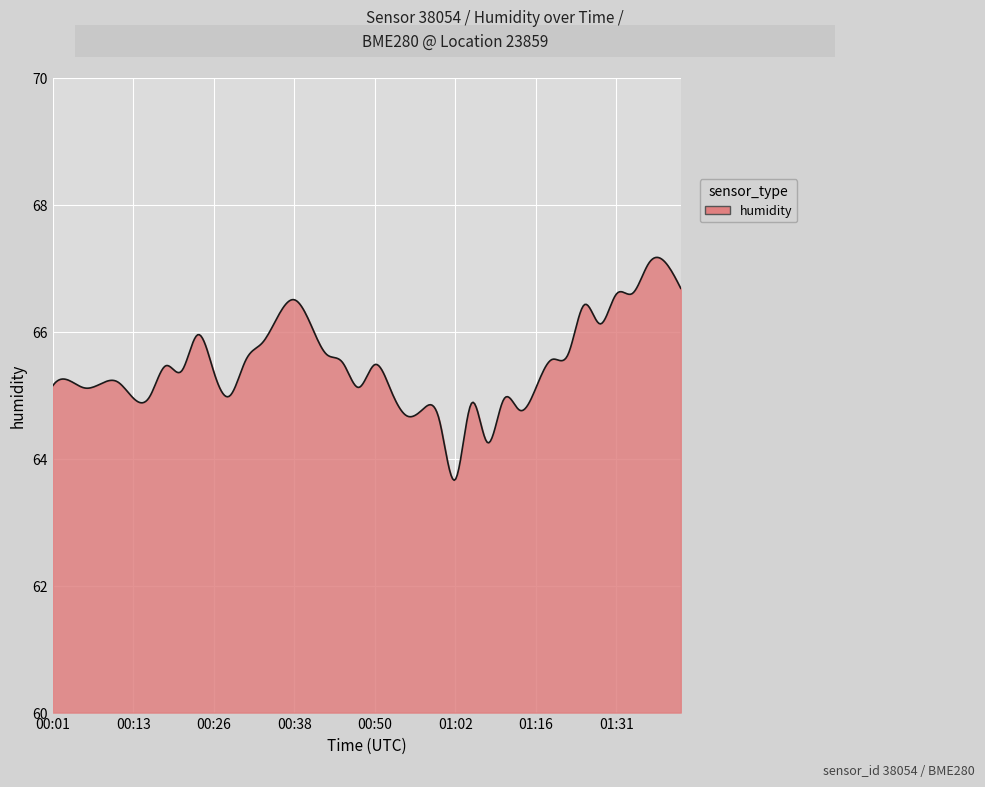

What is the difference between the maximum and minimum values?

3.5